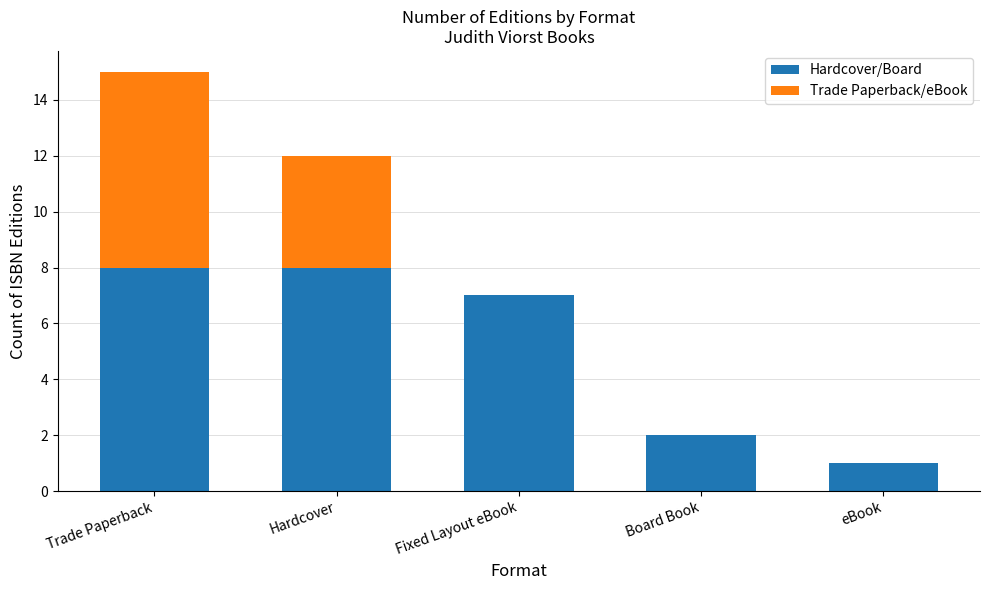

Are the bars grouped side by side (vs. stacked)?

No